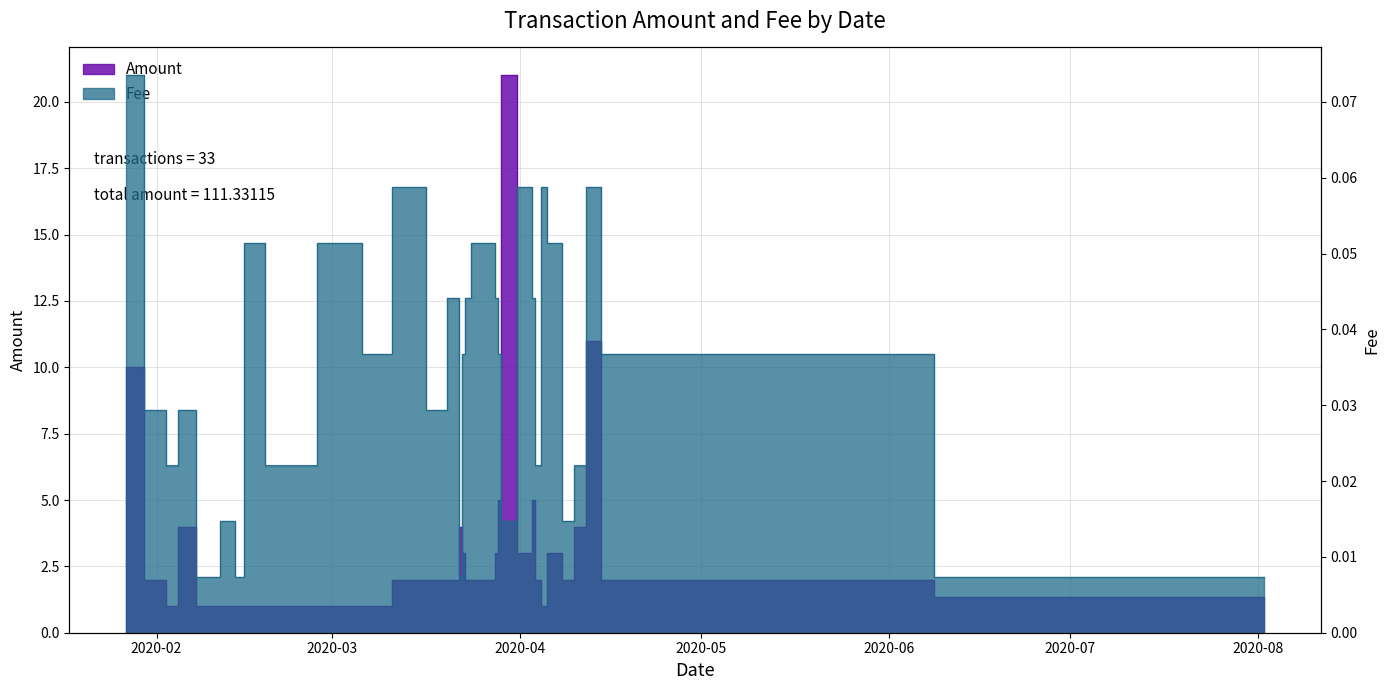

Is it true that Fee equals 0.1 at 2020-04-03?

False